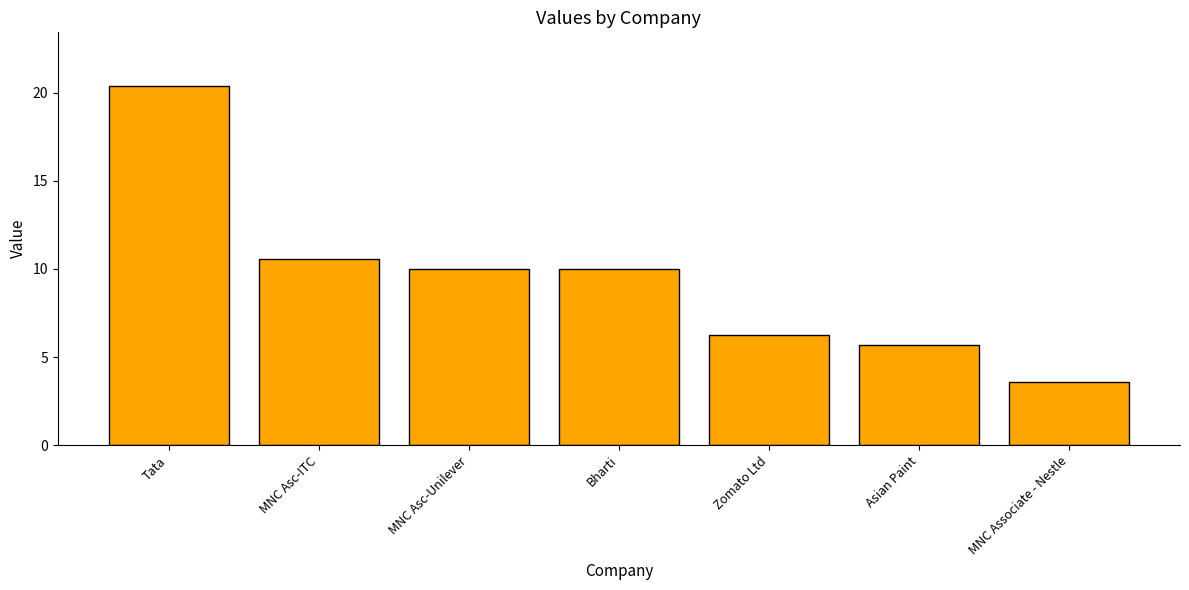

What is the change in value from MNC Asc-Unilever to MNC Associate - Nestle?

-6.4